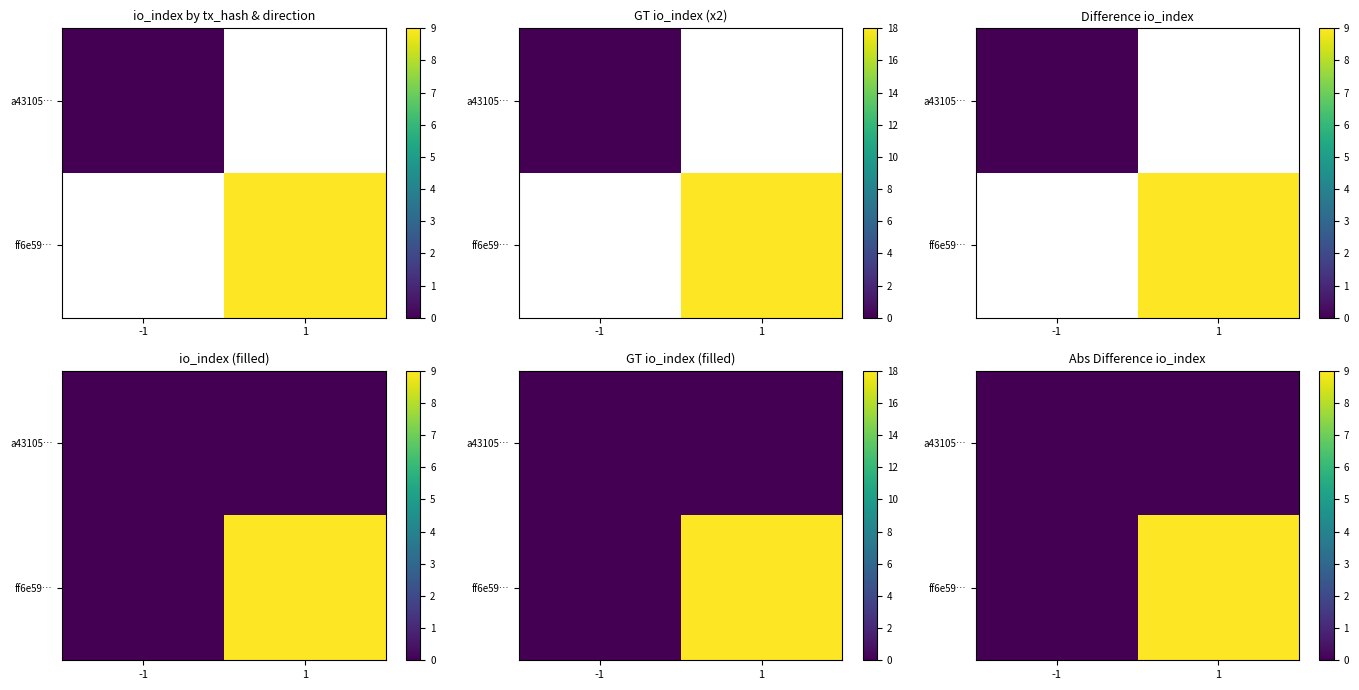

At which label is ff6e59… closest to 4?

-1